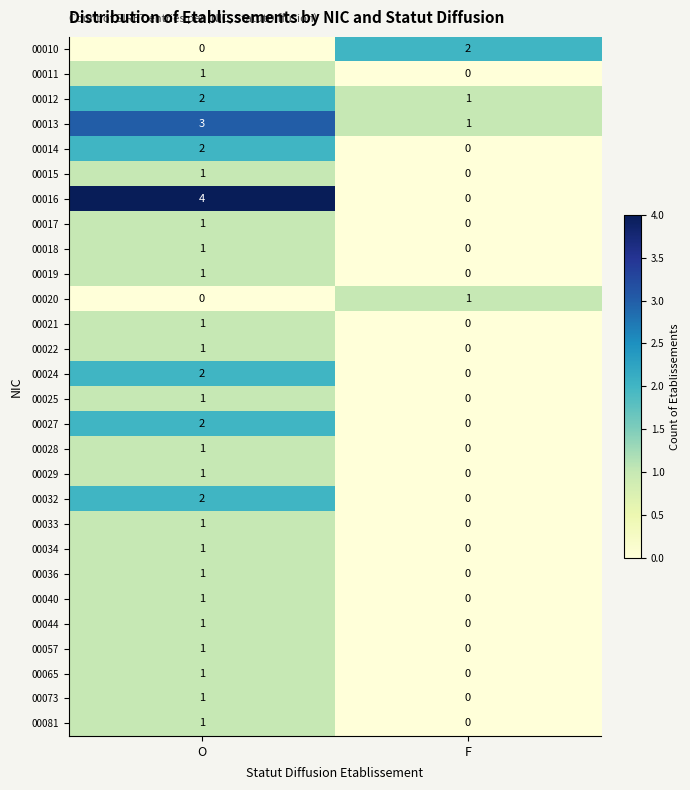

List the labels in order of 00019 value, largest first.

O, F